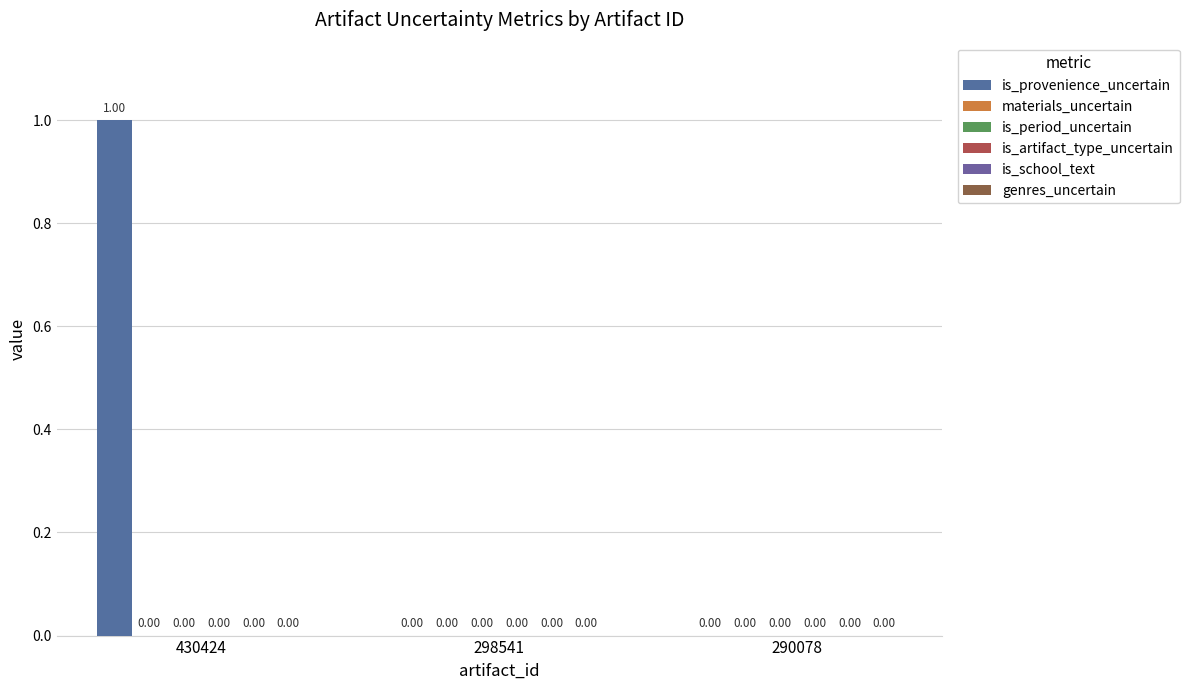

How many values are above zero?

1